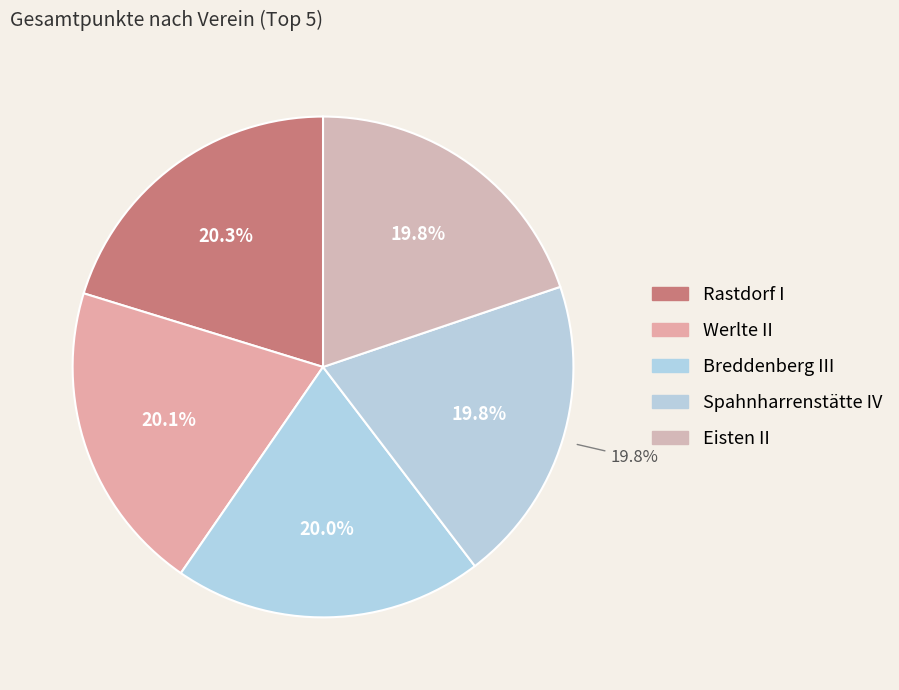

Is there a majority slice in this chart?

No